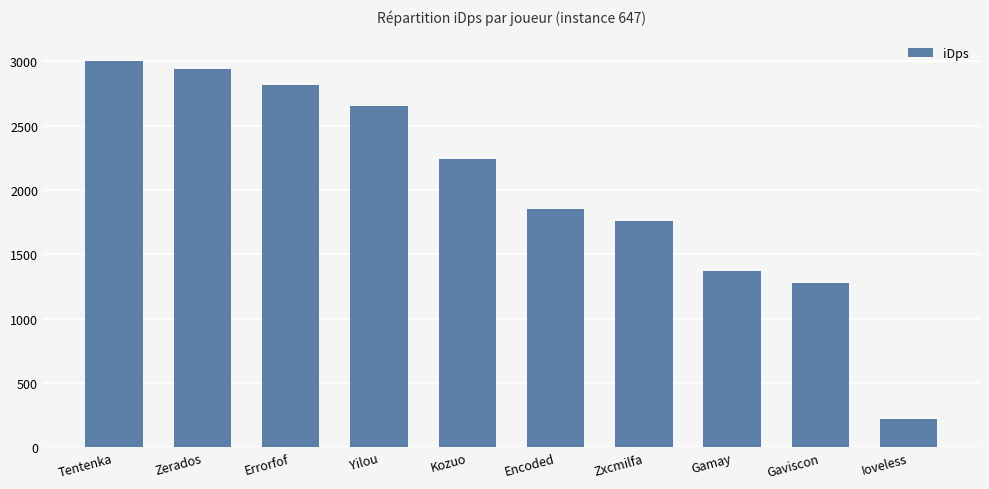

Does the chart contain stacked bars?

No